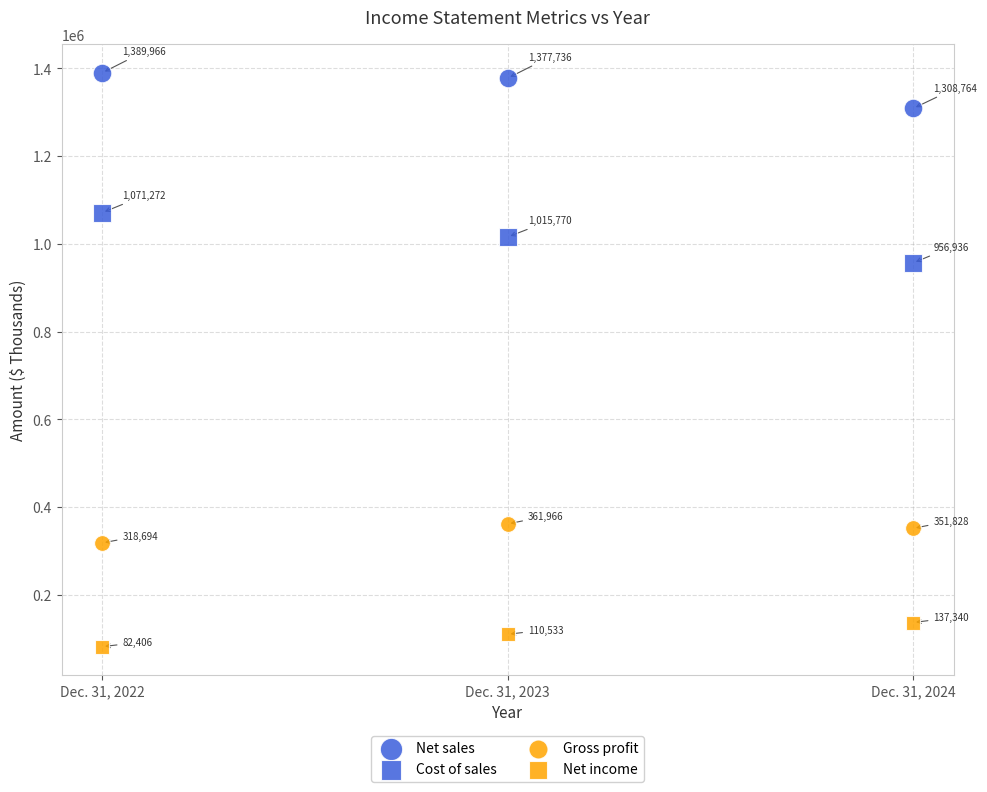

How many points are shown in the scatter plot?

12